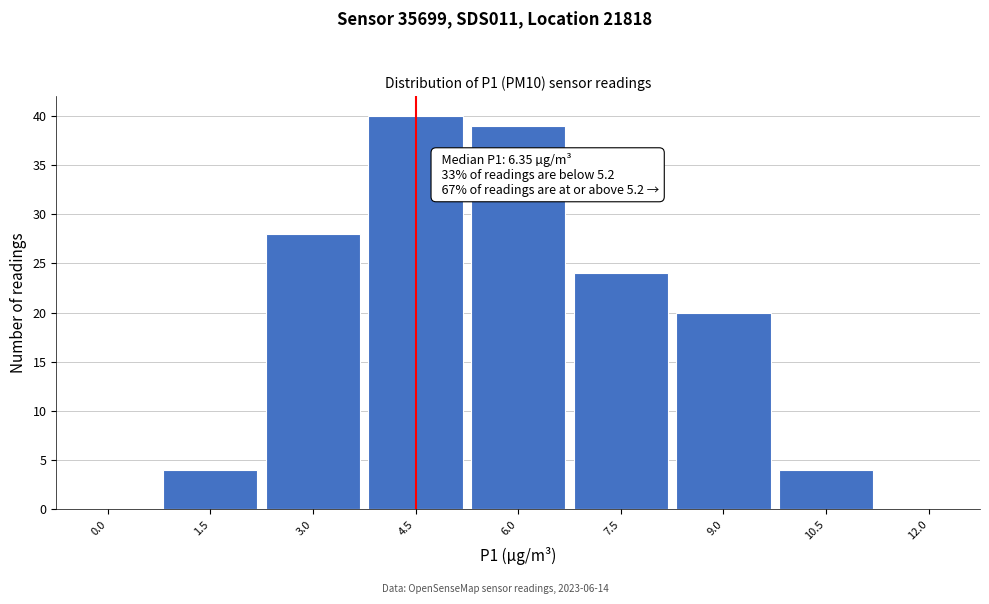

Reading right to left, what are all the values shown in this chart?

12.0=0	10.5=4	9.0=20	7.5=24	6.0=39	4.5=40	3.0=28	1.5=4	0.0=0